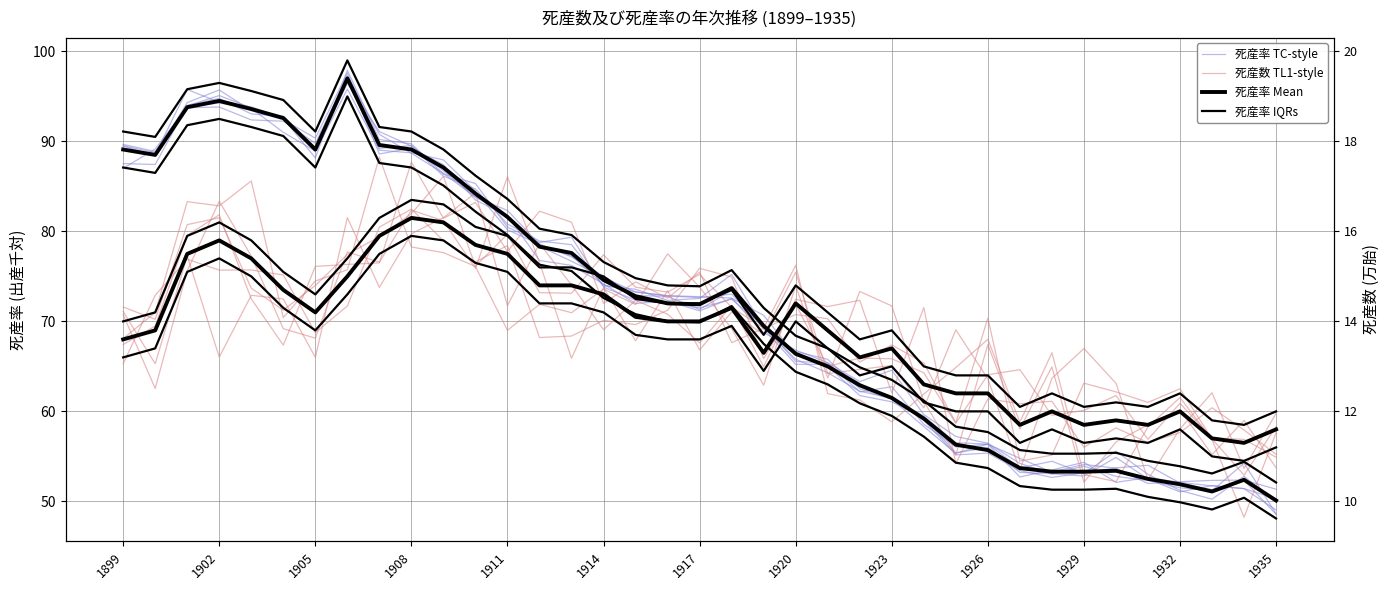

In 死産数 × 5 (ensemble), how many points are lower than both neighbors (excluding endpoints)?

13